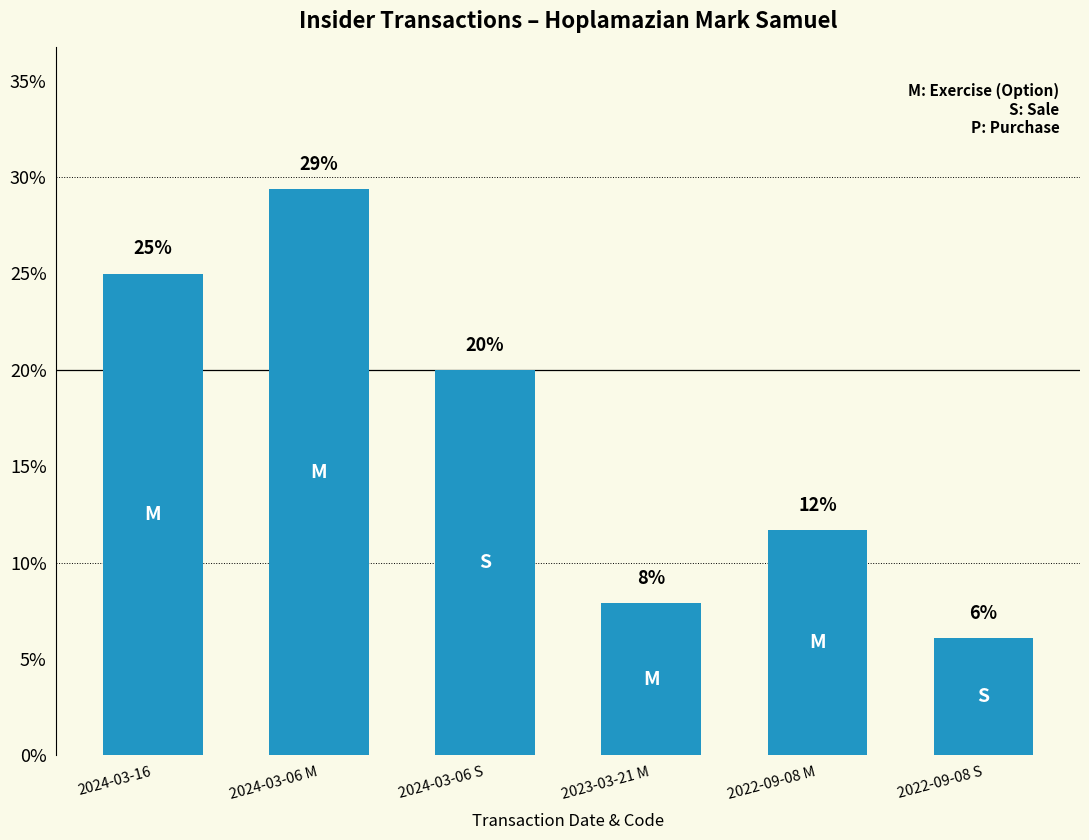

What is the change in value from 2023-03-21 M to 2022-09-08 M?

+3.8